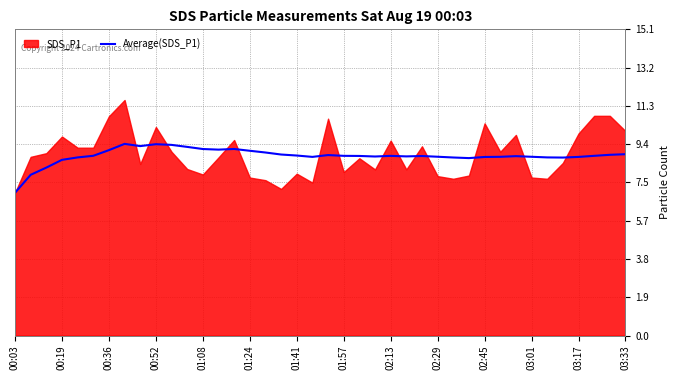

True or false: Average(SDS_P1) has a value of 5.3 at 01:41.

False